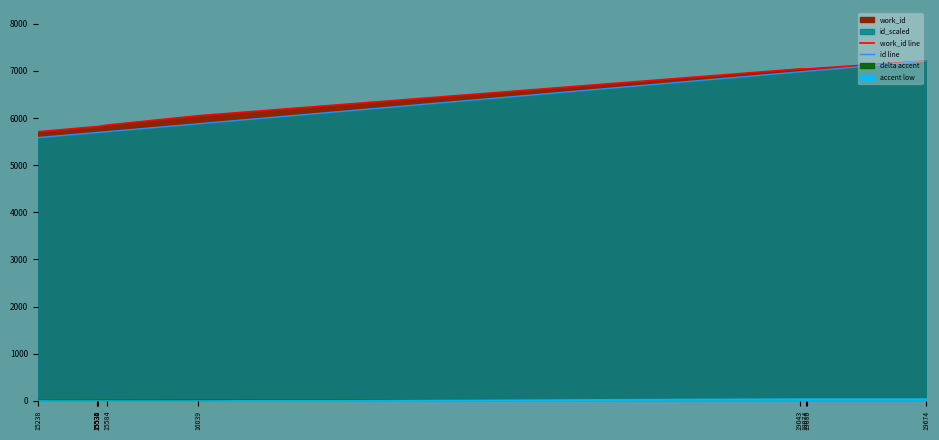

What is the approximate value of work_id line at 16039?

6050.0